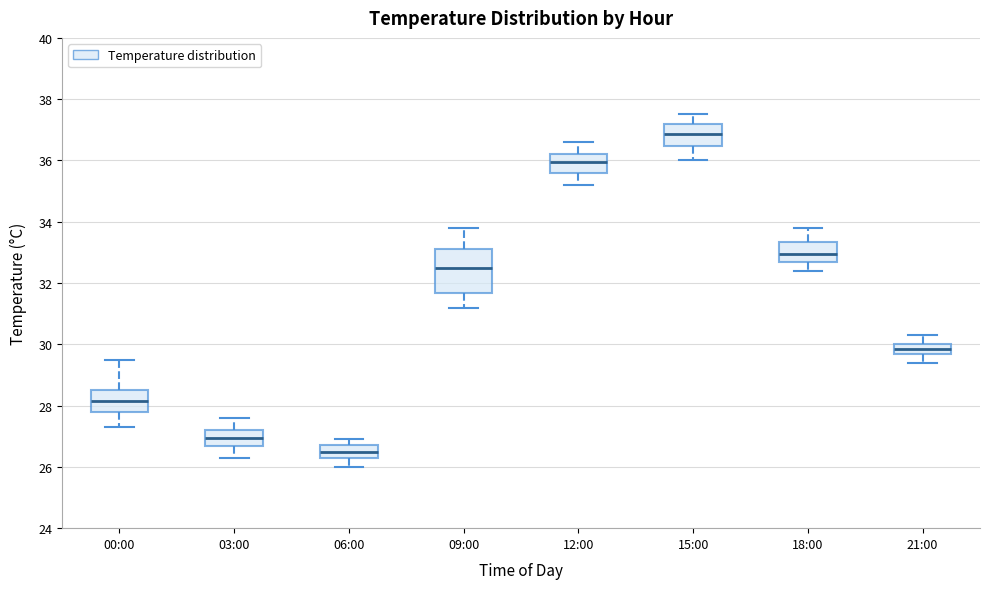

Reading left to right, transcribe this box plot: for each box, give where its median line is, the range the box spans, and where its two whiskers end, as read against the y-axis. The values are not printed on the chart, so give them approximately, as read against the axis.

00:00: median 28.2, box 27.8 to 28.6, whiskers 27.4 to 29.6
03:00: median 27.0, box 26.6 to 27.2, whiskers 26.4 to 27.6
06:00: median 26.6, box 26.2 to 26.8, whiskers 26.0 to 27.0
09:00: median 32.6, box 31.6 to 33.2, whiskers 31.2 to 33.8
12:00: median 36.0, box 35.6 to 36.2, whiskers 35.2 to 36.6
15:00: median 36.8, box 36.4 to 37.2, whiskers 36.0 to 37.6
18:00: median 33.0, box 32.8 to 33.4, whiskers 32.4 to 33.8
21:00: median 29.8, box 29.6 to 30.0, whiskers 29.4 to 30.4